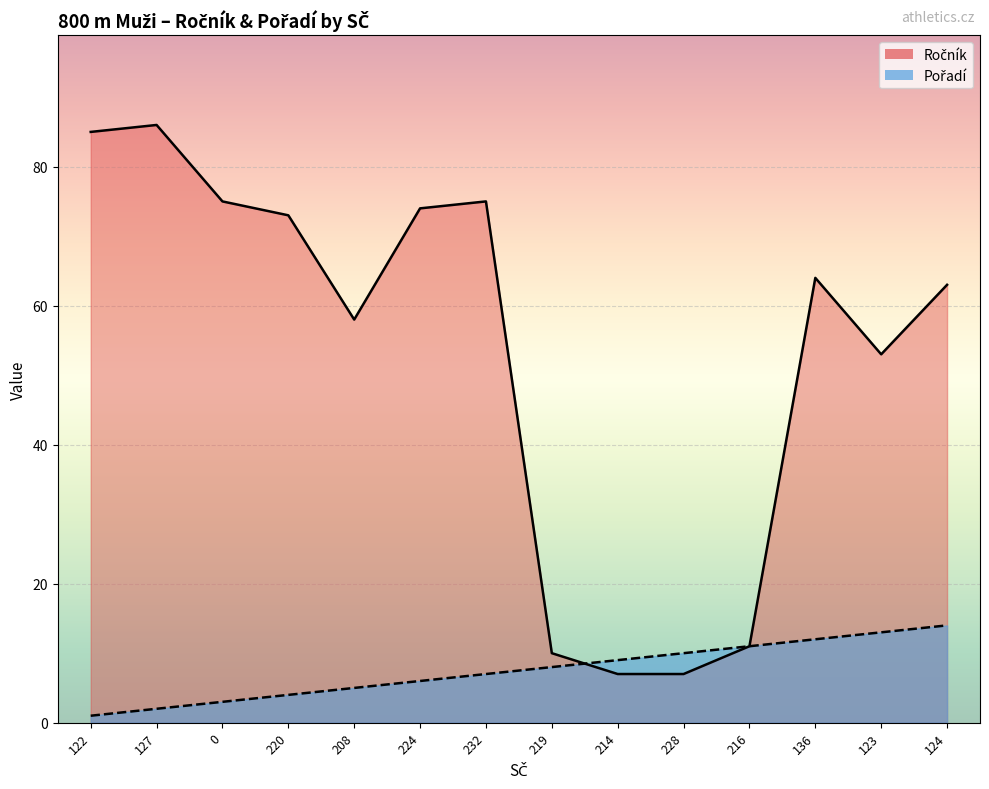

How many data points does each series have?

14